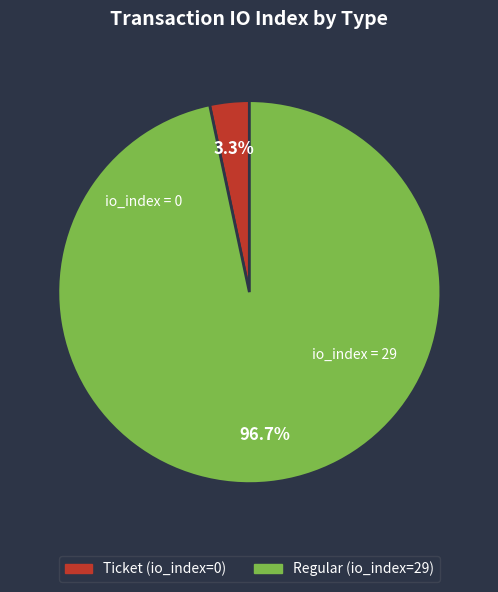

To the nearest percent, what is the difference between the Ticket (io_index=0) and Regular (io_index=29) slice percentages?

93%